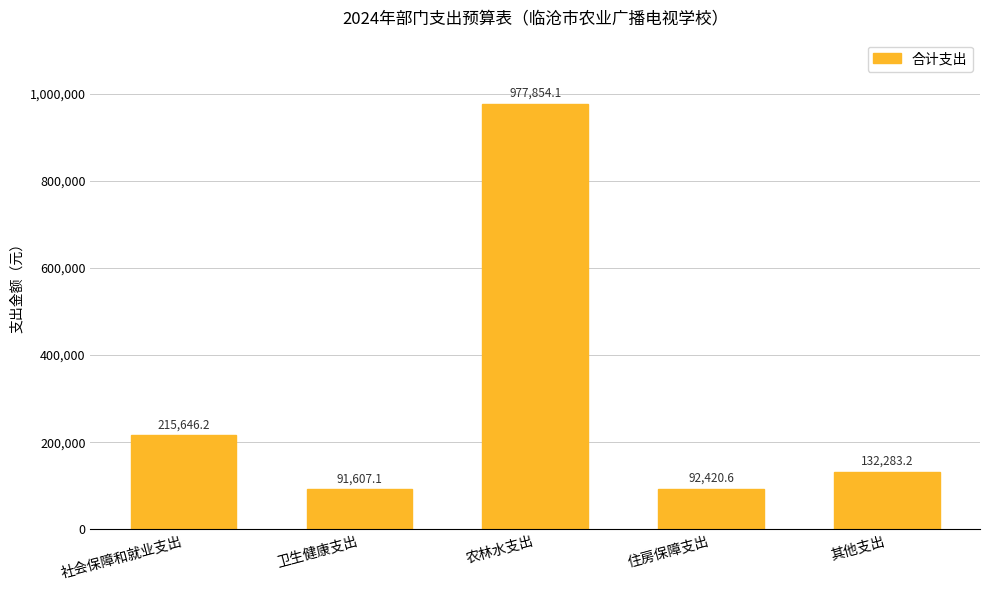

What is the difference between the maximum and minimum values?

886247.1